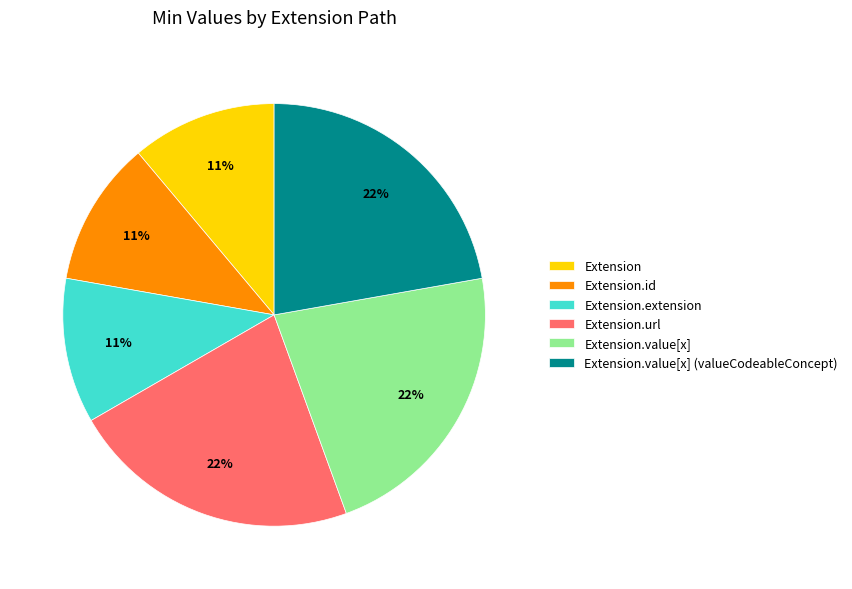

The Extension.value[x] slice represents 22% of the pie. True or false?

True